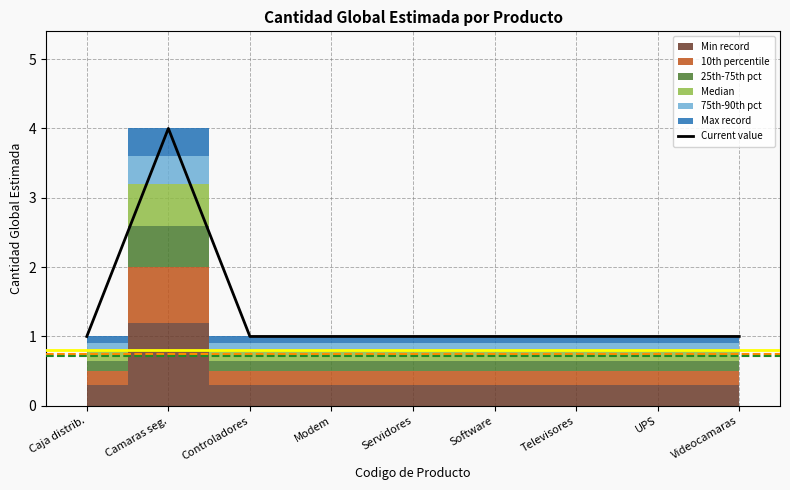

What position from the left is Televisores?

7